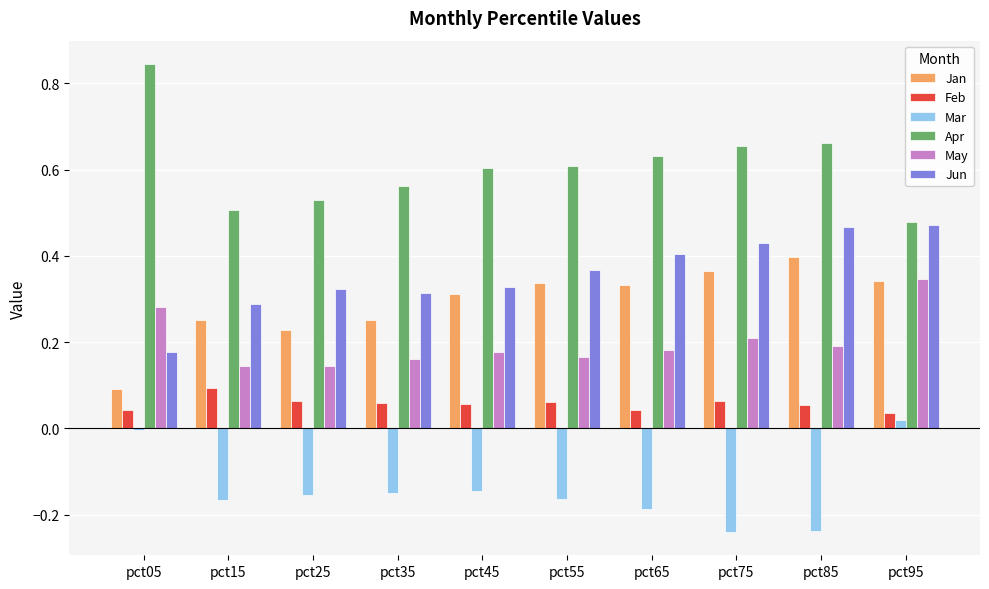

At how many categories does at least one series exceed 0?

10